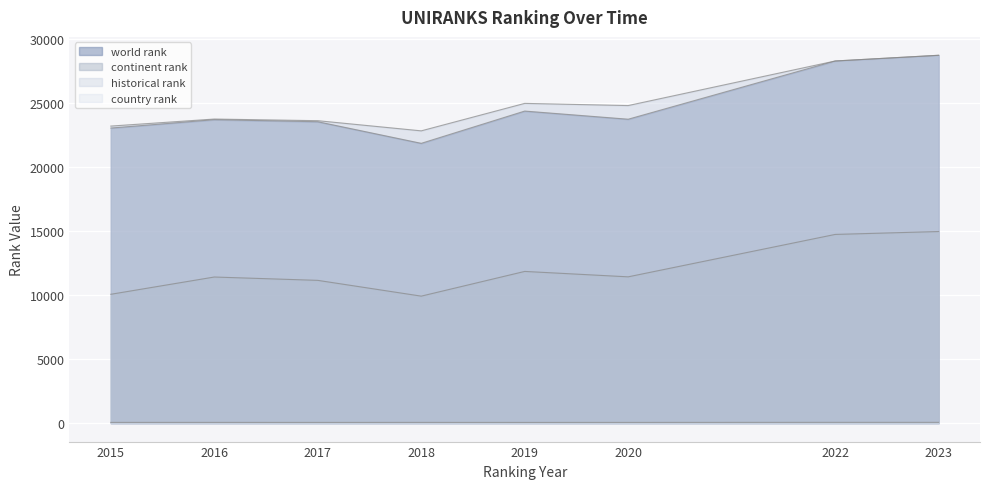

How many data points does each series have?

8